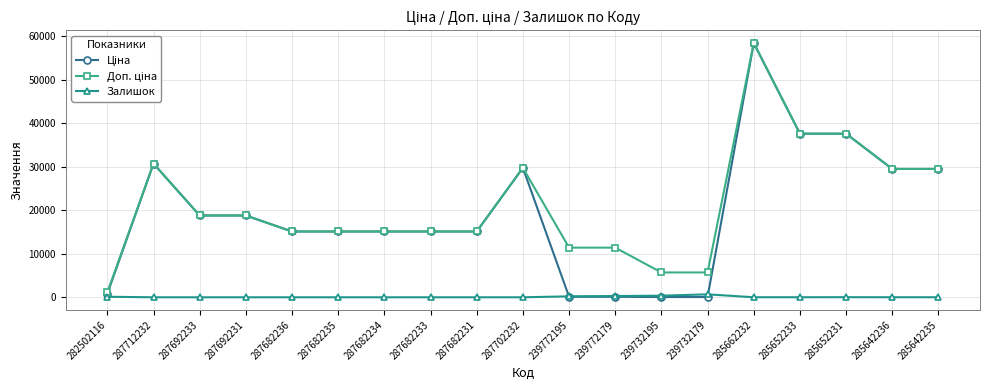

True or false: Залишок has a value of 0.0 at 287682236.

True